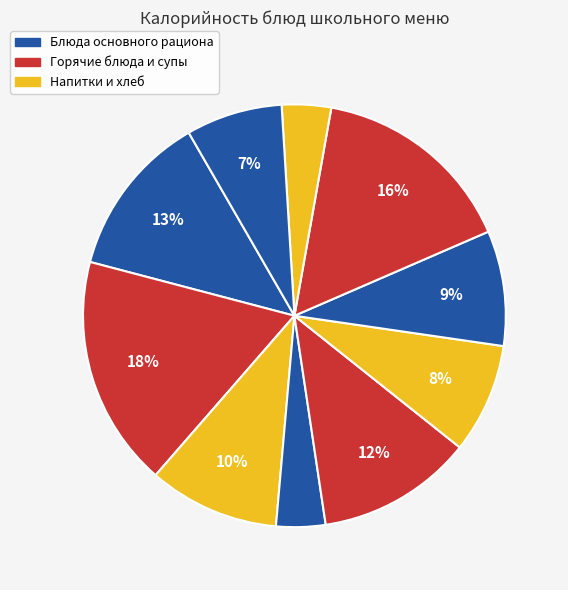

How many segments does this pie chart have?

10